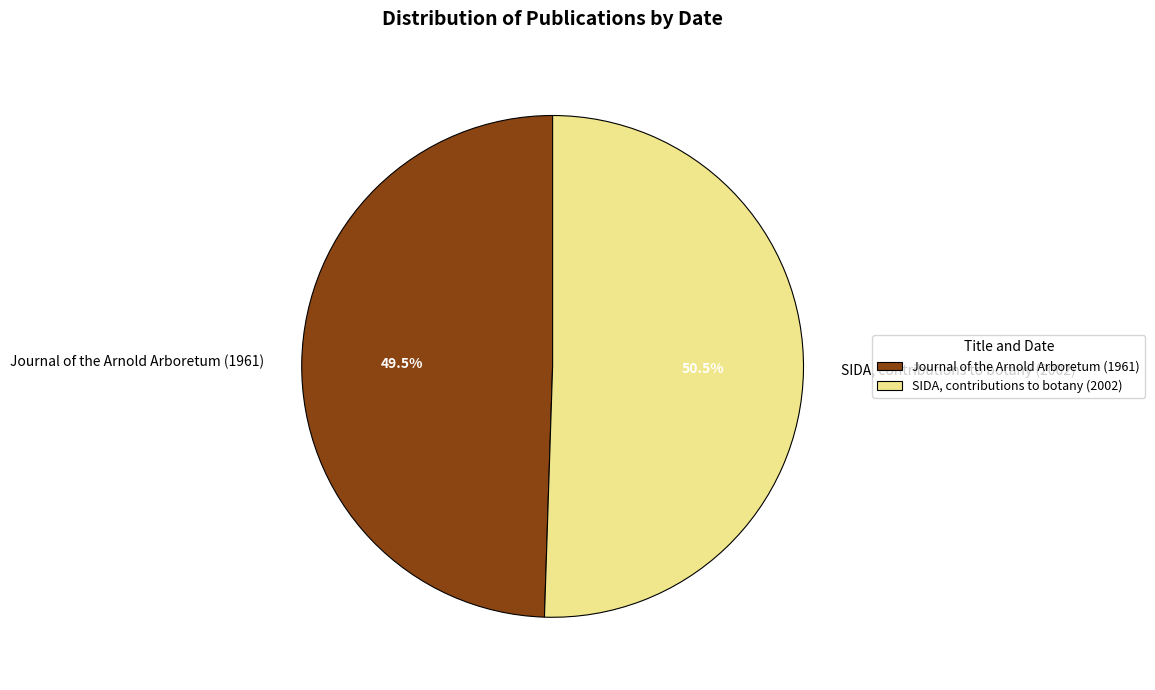

Which slice is the smallest?

Journal of the Arnold Arboretum (1961)